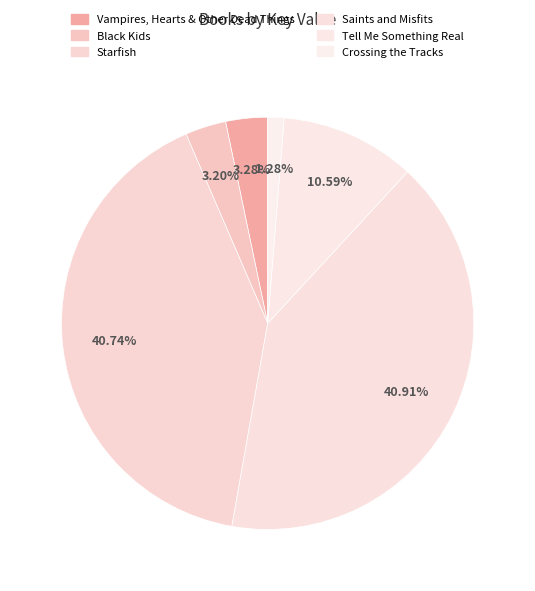

Which category has the smallest portion of the pie?

Crossing the Tracks